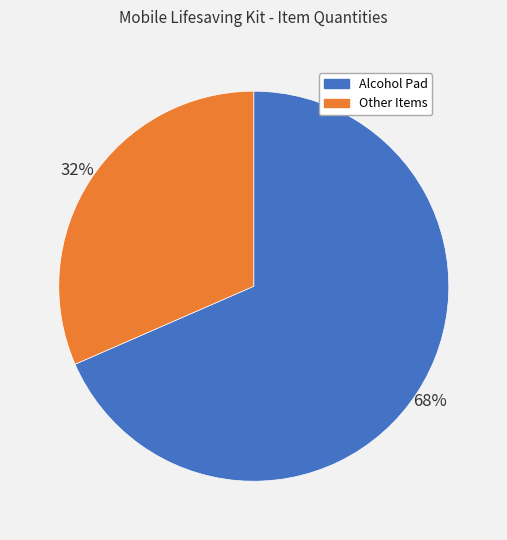

Which slice represents more than half of the pie?

Alcohol Pad